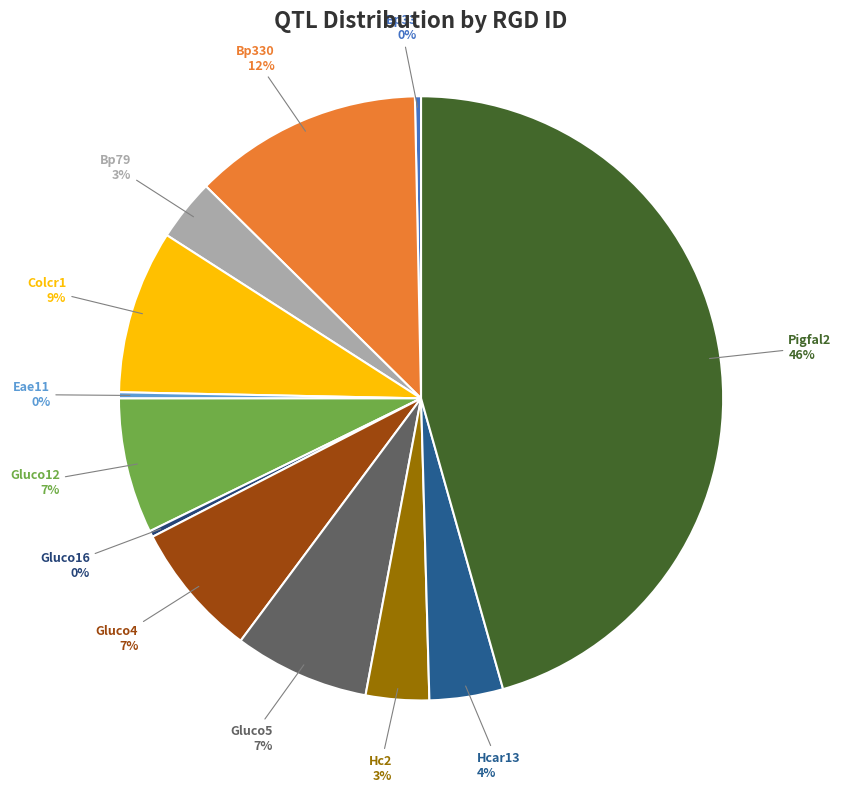

How many segments does this pie chart have?

12